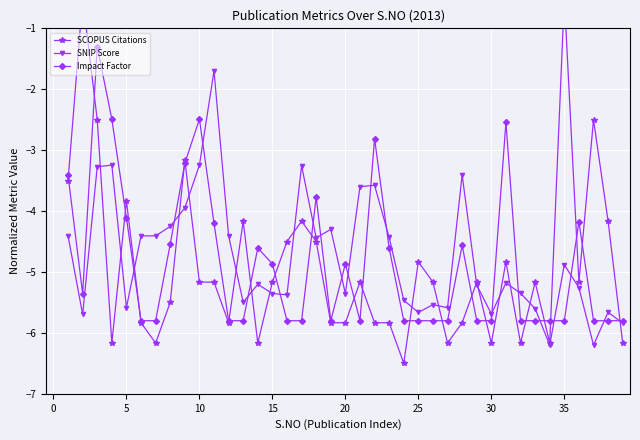

True or false: Impact Factor has a value of -4.9 at 20.

True